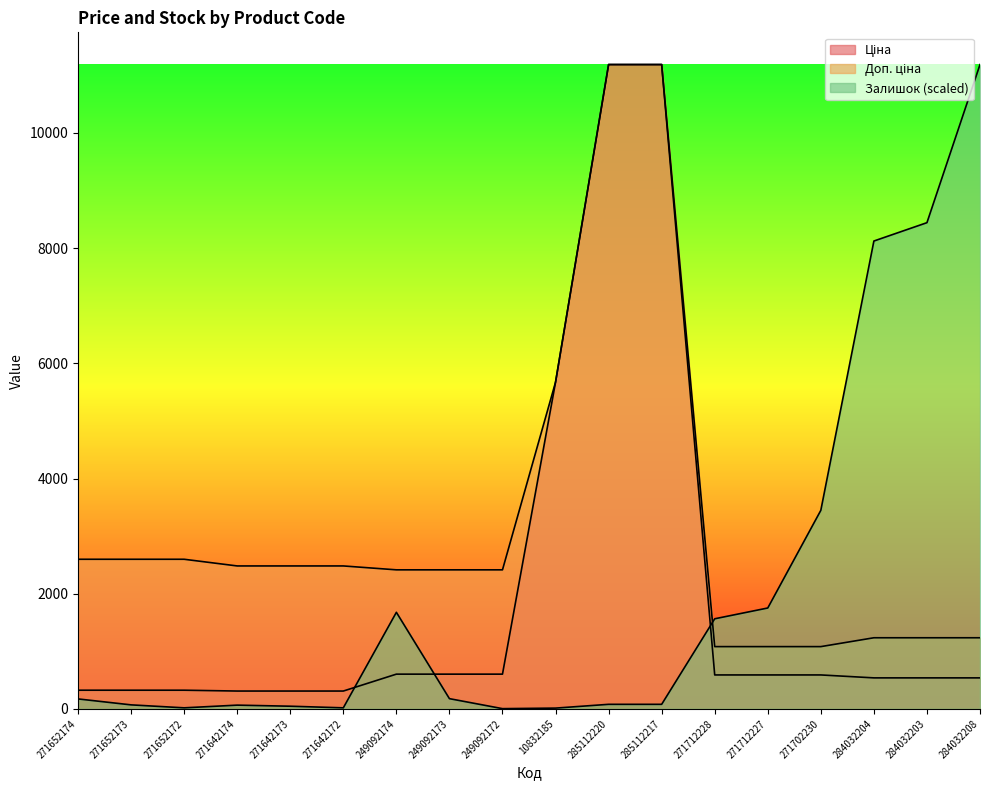

At how many categories does at least one series exceed 7219?

5